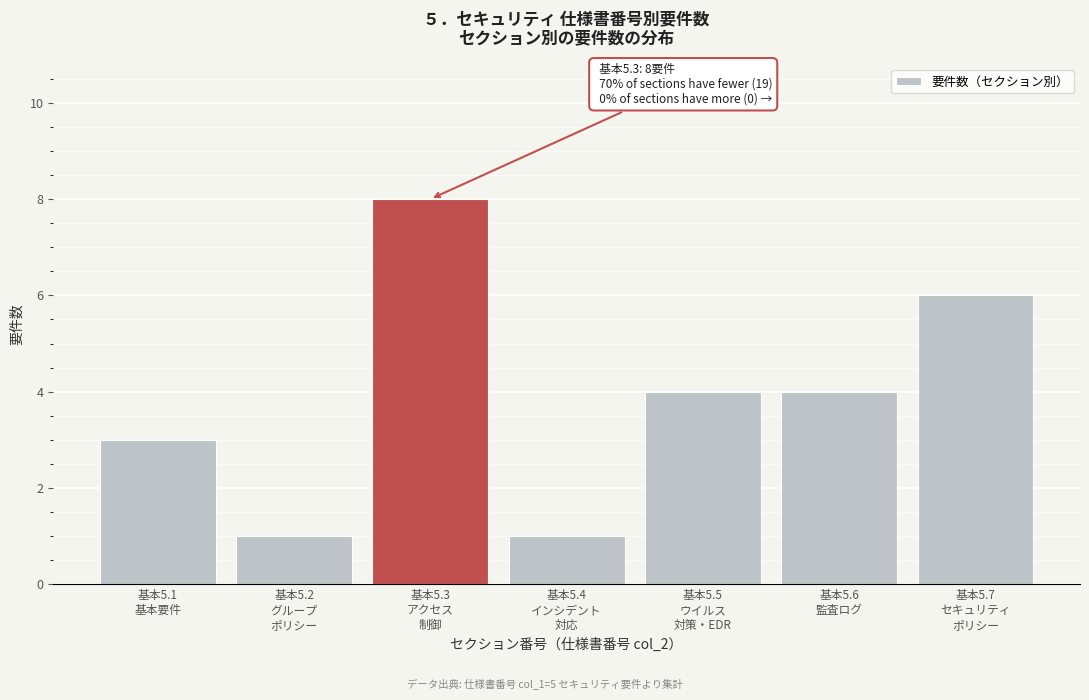

Reading left to right, extract all data points from this chart.

3	1	8	1	4	4	6